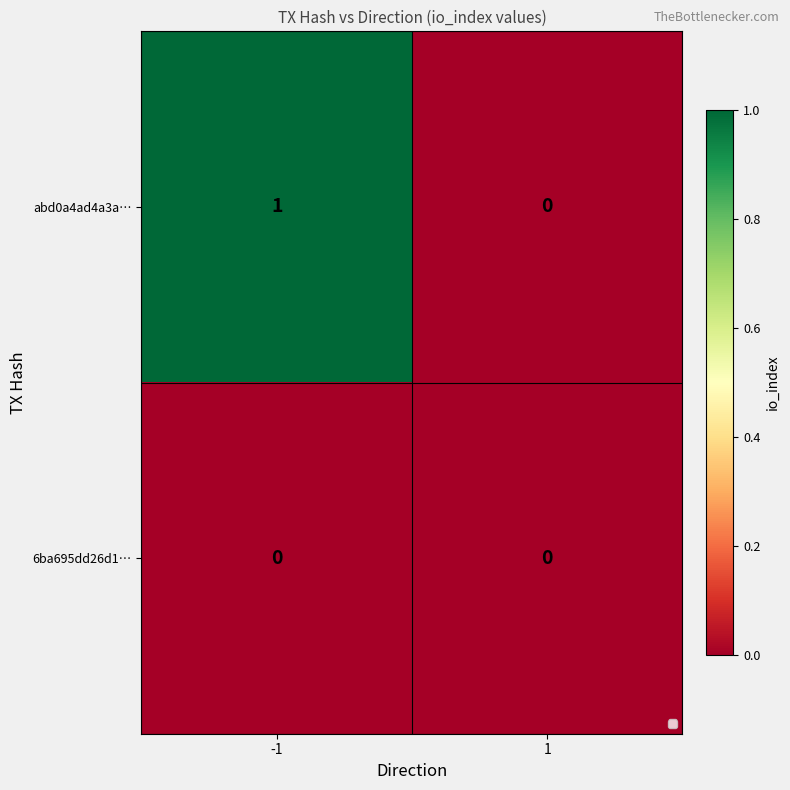

Rank the categories by abd0a4ad4a3a… value from highest to lowest.

-1, 1